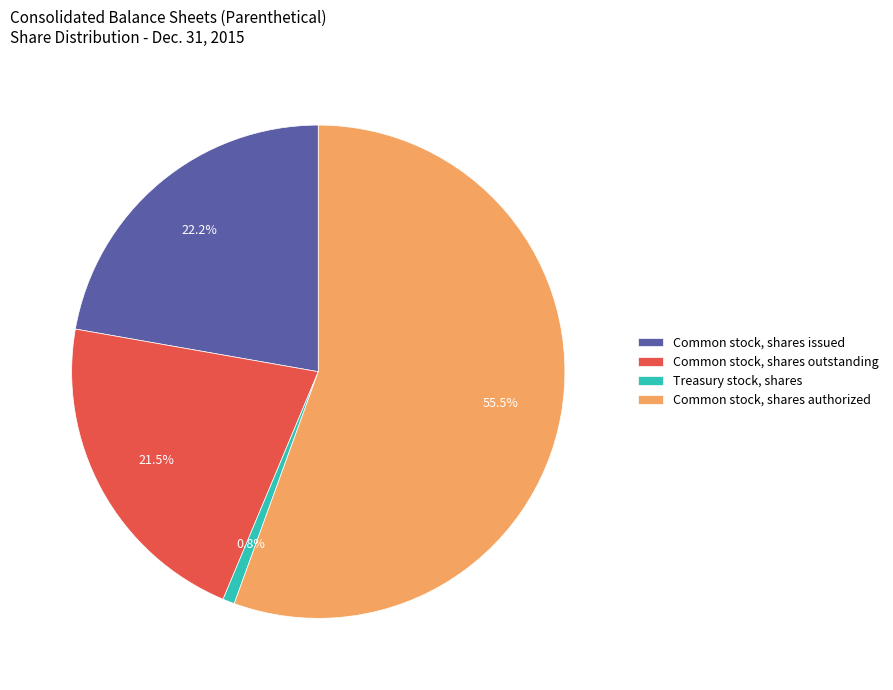

Between Treasury stock, shares and Common stock, shares outstanding, which is larger?

Common stock, shares outstanding